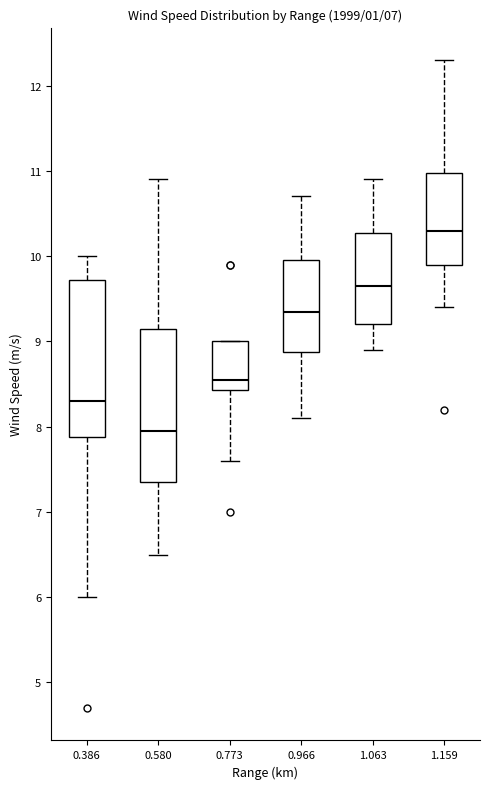

Reading left to right, read every box against the y-axis: the position of its median line, the range the box covers, and the ends of its whiskers. The values are not printed on the chart, so give them approximately, as read against the axis.

0.386: median 8.3, box 7.9 to 9.7, whiskers 6.0 to 10.0
0.580: median 8.0, box 7.4 to 9.2, whiskers 6.5 to 10.9
0.773: median 8.6, box 8.4 to 9.0, whiskers 7.6 to 9.0
0.966: median 9.4, box 8.9 to 10.0, whiskers 8.1 to 10.7
1.063: median 9.7, box 9.2 to 10.3, whiskers 8.9 to 10.9
1.159: median 10.3, box 9.9 to 11.0, whiskers 9.4 to 12.3